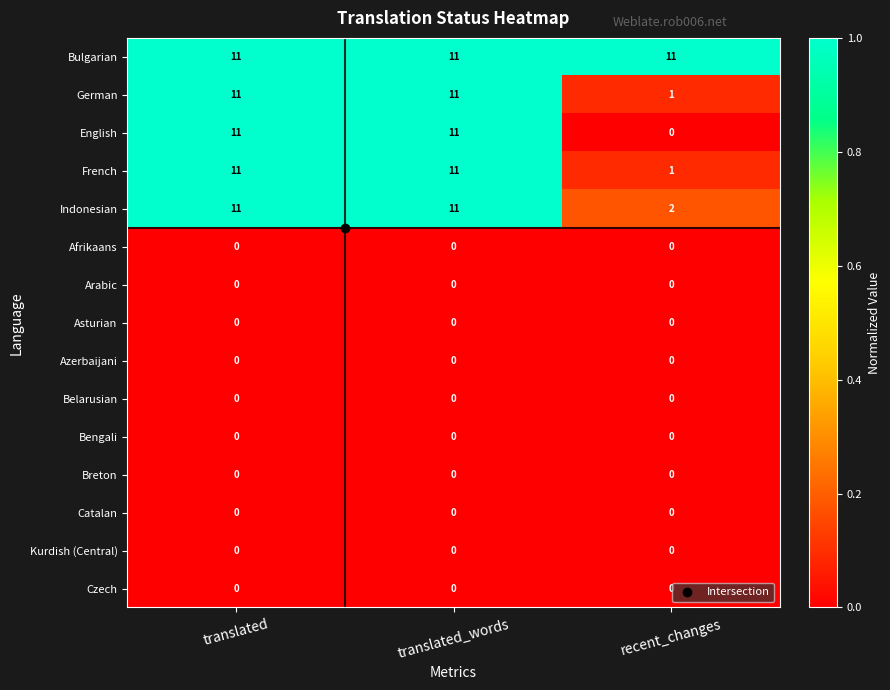

Between translated and recent_changes, which series saw the biggest shift?

English